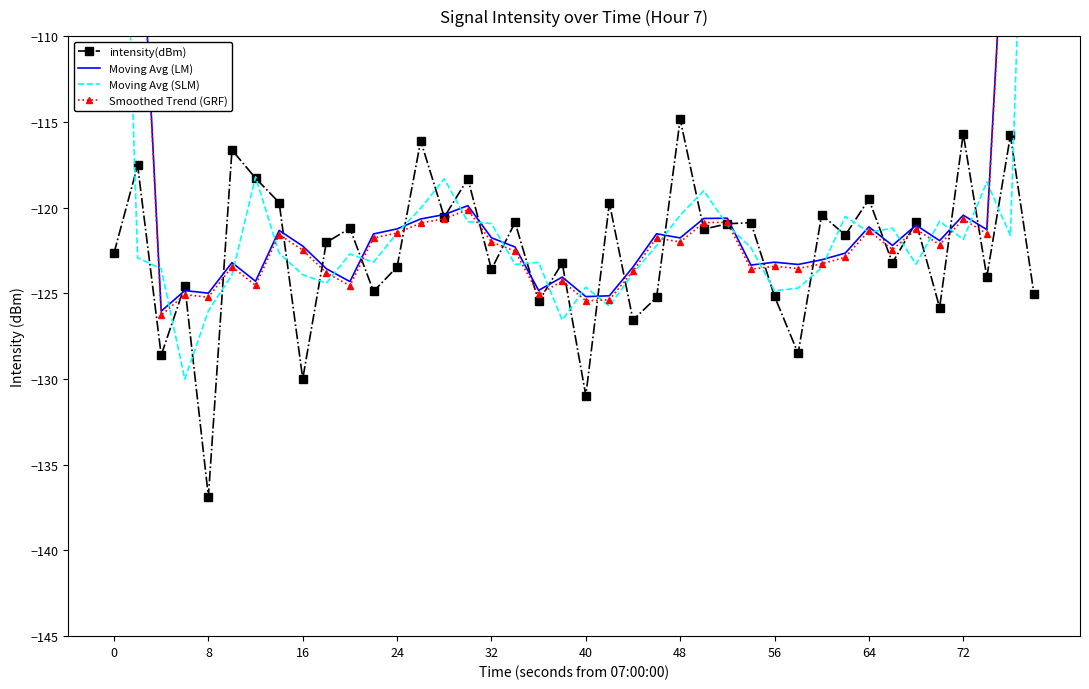

In intensity(dBm), how many points are higher than both neighbors (excluding endpoints)?

16